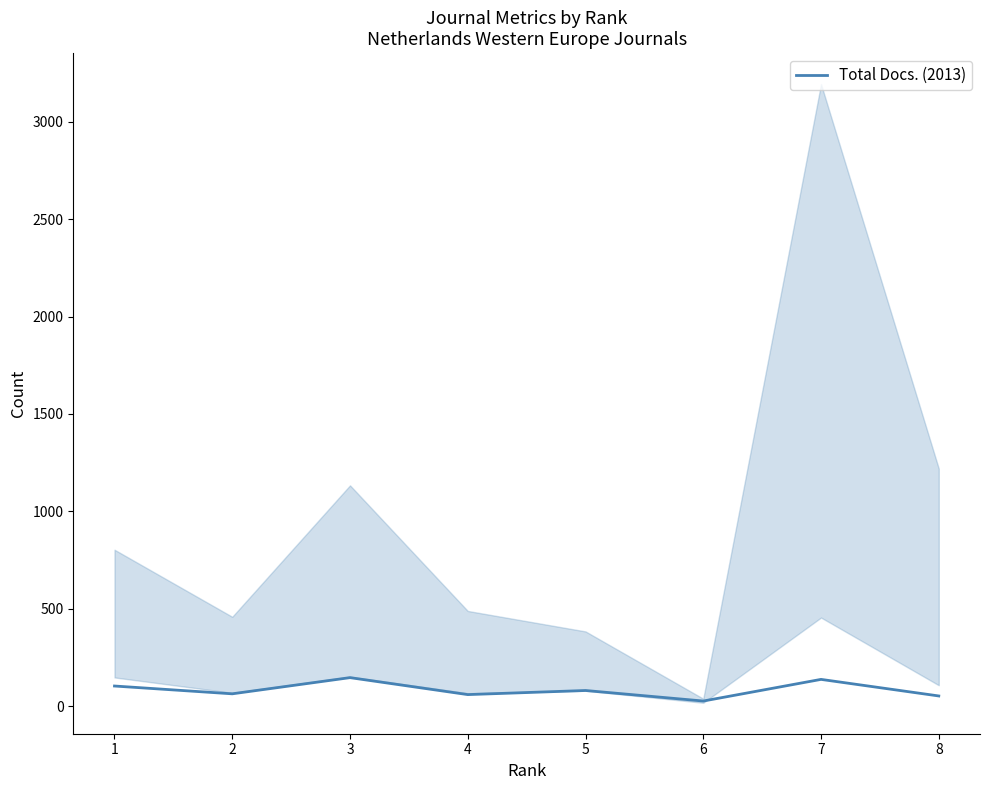

What is the difference between the maximum and minimum values?

120